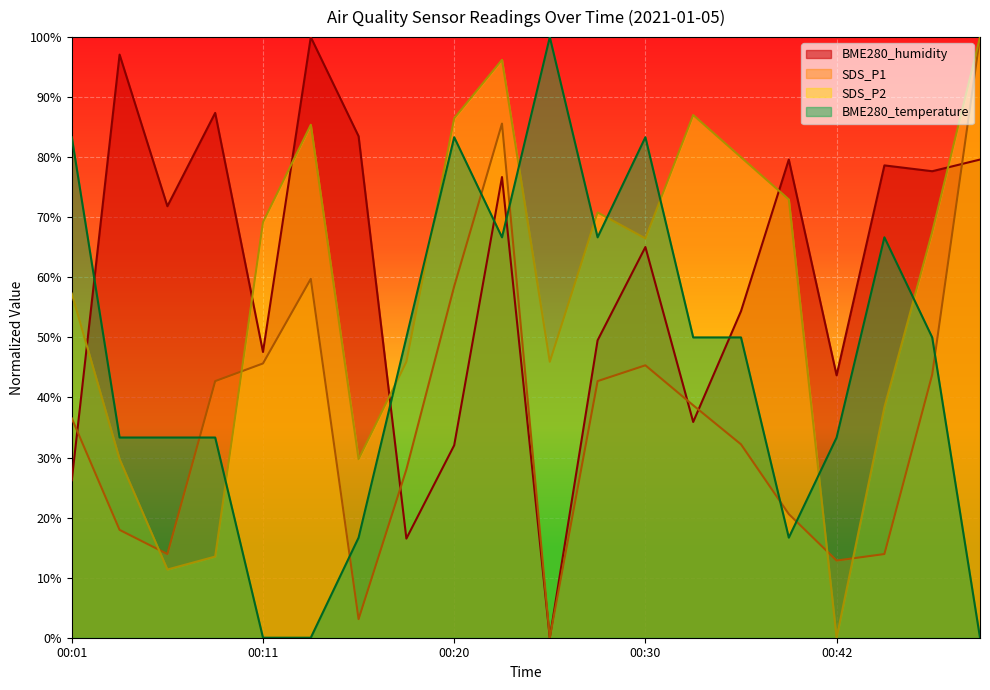

What is the highest value of the BME280_humidity series?

100.0